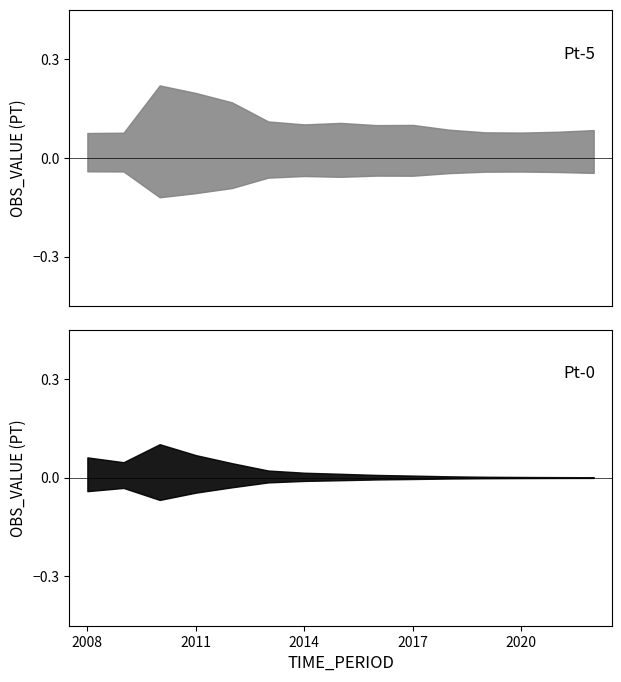

Between 2017 and 2015, which is larger?

2015